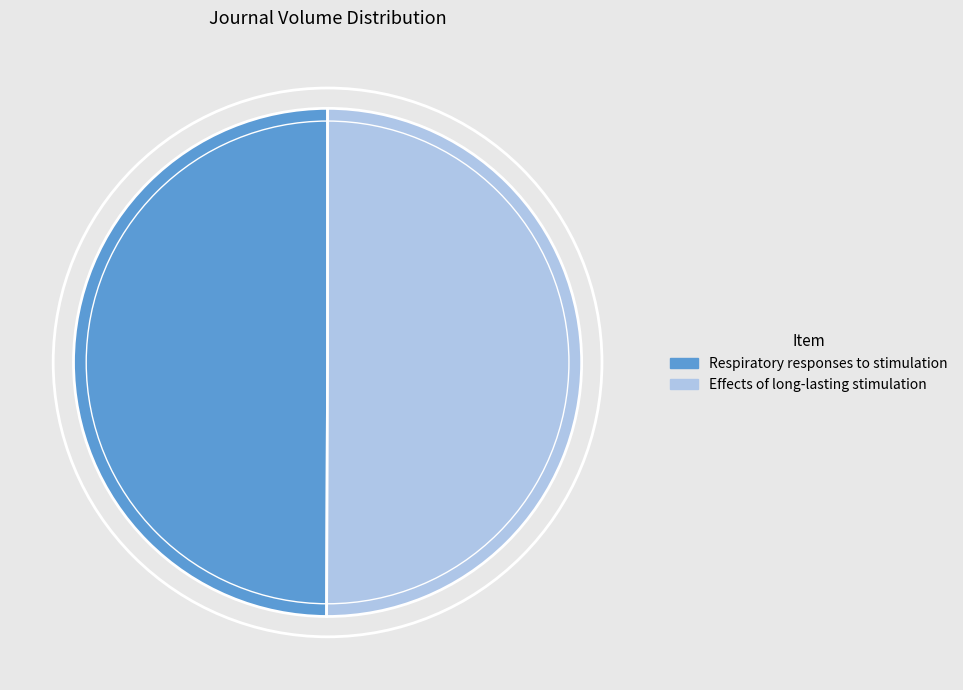

Is the sum of Respiratory responses to stimulation and Effects of long-lasting stimulation greater than half?

Yes